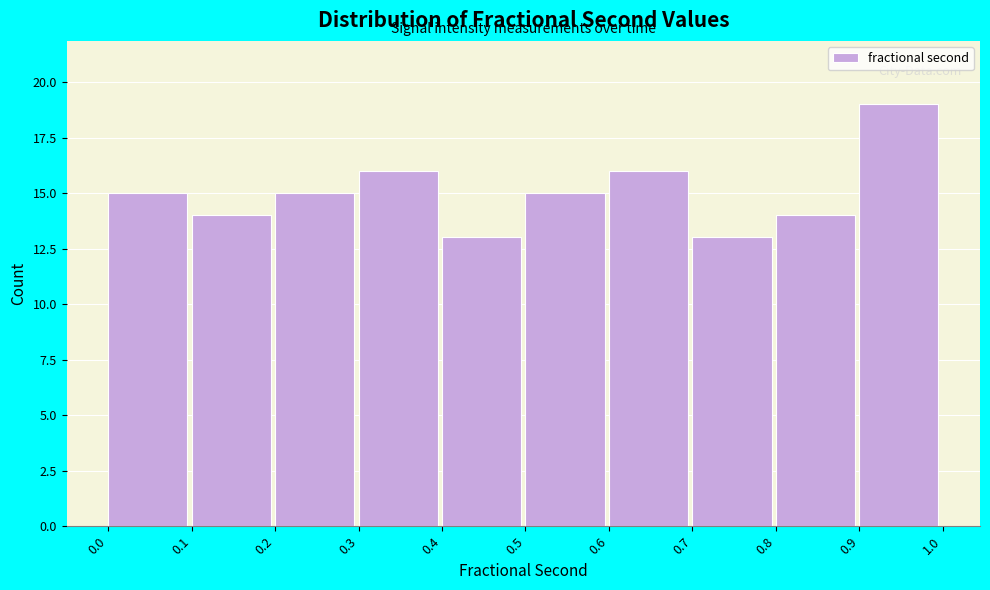

Which range on the x-axis has the tallest bar?

0.9 to 1.0